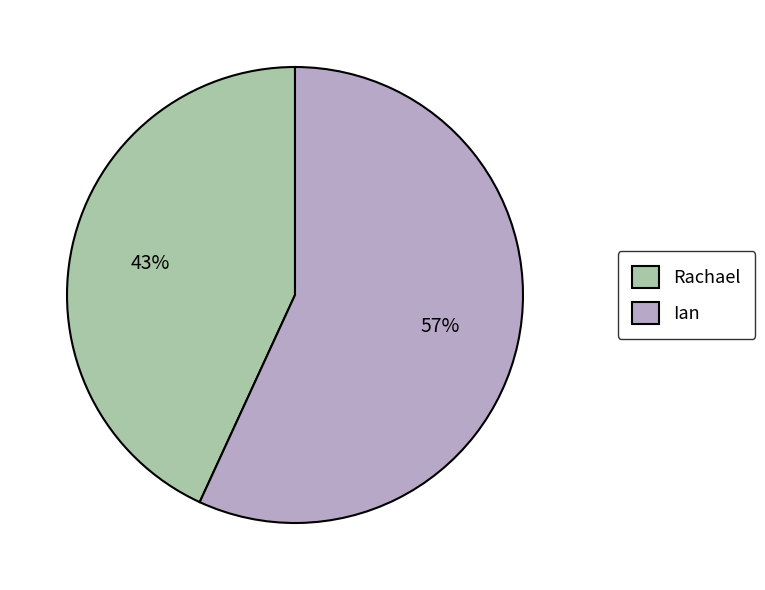

Combined, do Ian and Rachael account for over 50%?

Yes